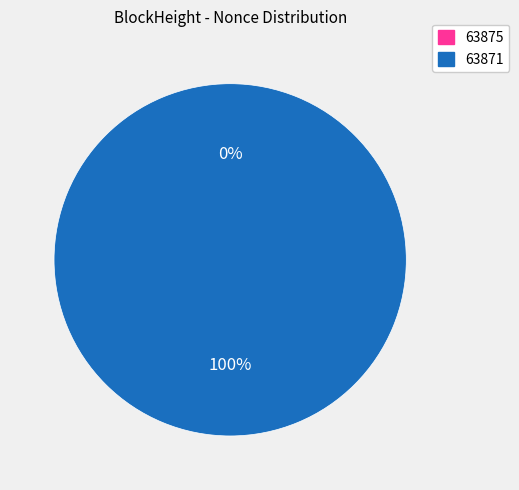

Which category has the smallest portion of the pie?

63875